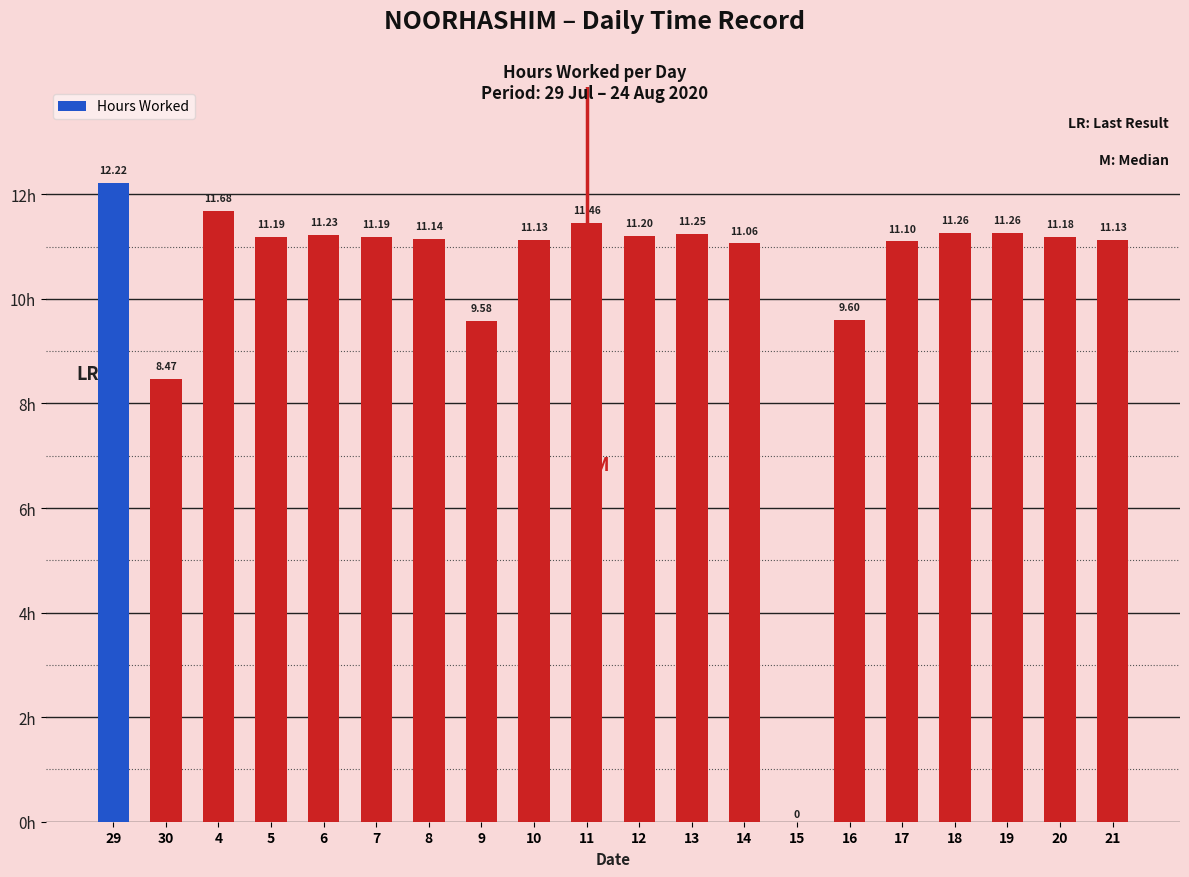

What is the sum of all values?

208.3